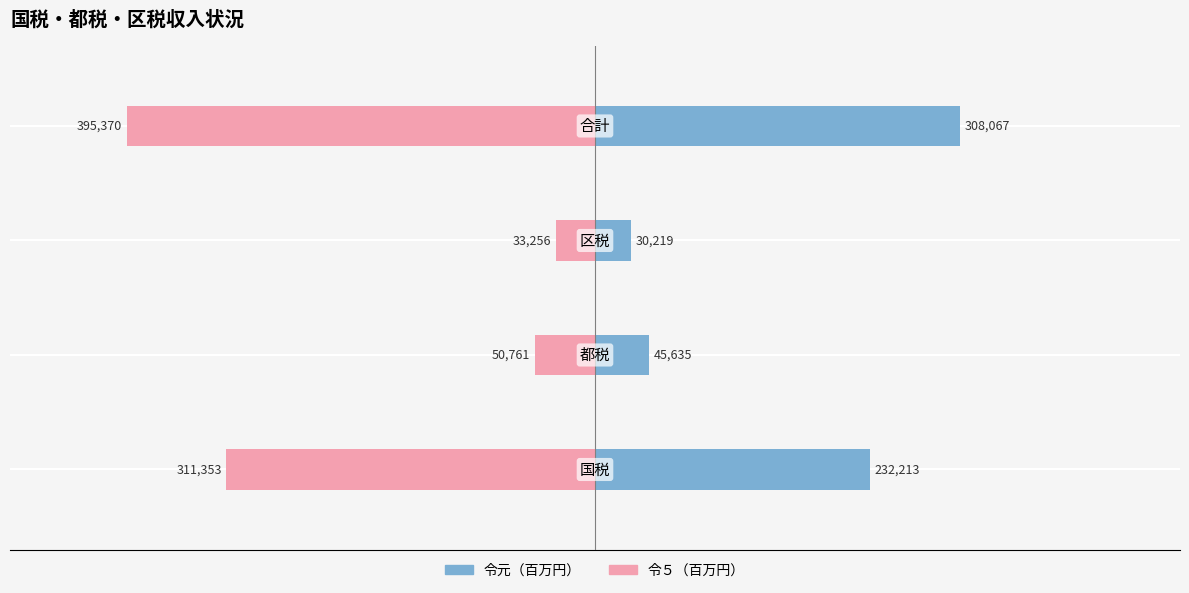

The value at 0 is 175014. True or false?

False